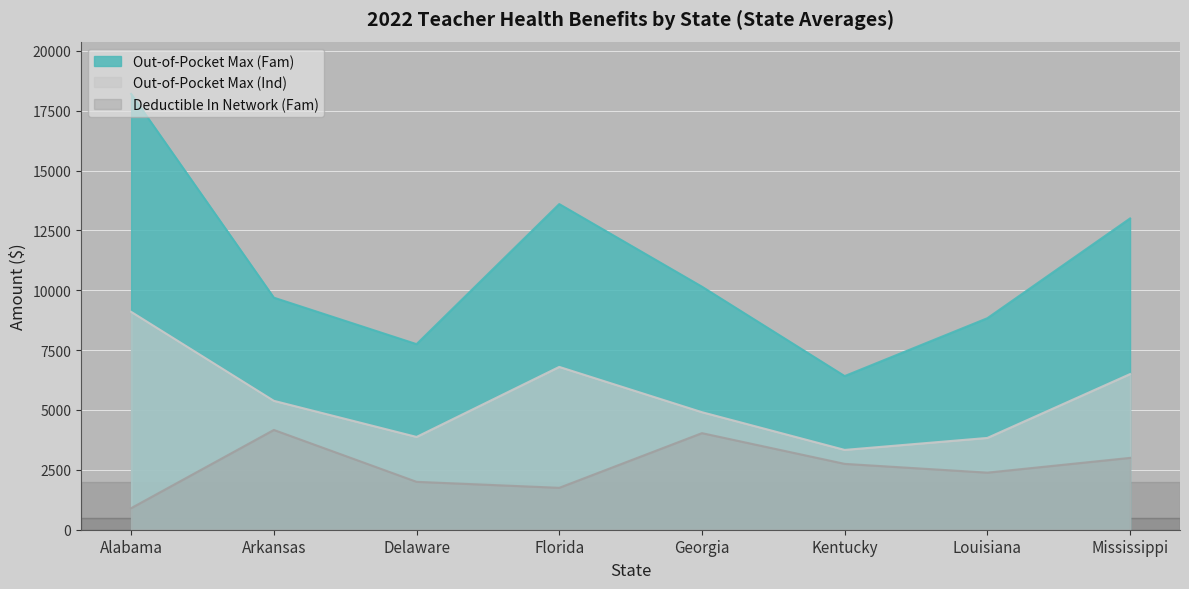

Reading left to right, what are all the values shown in this chart?

Out-of-Pocket Max (Ind): Alabama=9100.0	Arkansas=5383.3	Delaware=3875.0	Florida=6800.0	Georgia=4908.3	Kentucky=3333.3	Louisiana=3833.3	Mississippi=6500.0
Deductible In Network (Fam): Alabama=900.0	Arkansas=4166.7	Delaware=2000.0	Florida=1750.0	Georgia=4033.3	Kentucky=2750.0	Louisiana=2383.3	Mississippi=3000.0
Out-of-Pocket Max (Fam): Alabama=18200.0	Arkansas=9691.7	Delaware=7750.0	Florida=13600.0	Georgia=10150.0	Kentucky=6416.7	Louisiana=8833.3	Mississippi=13000.0